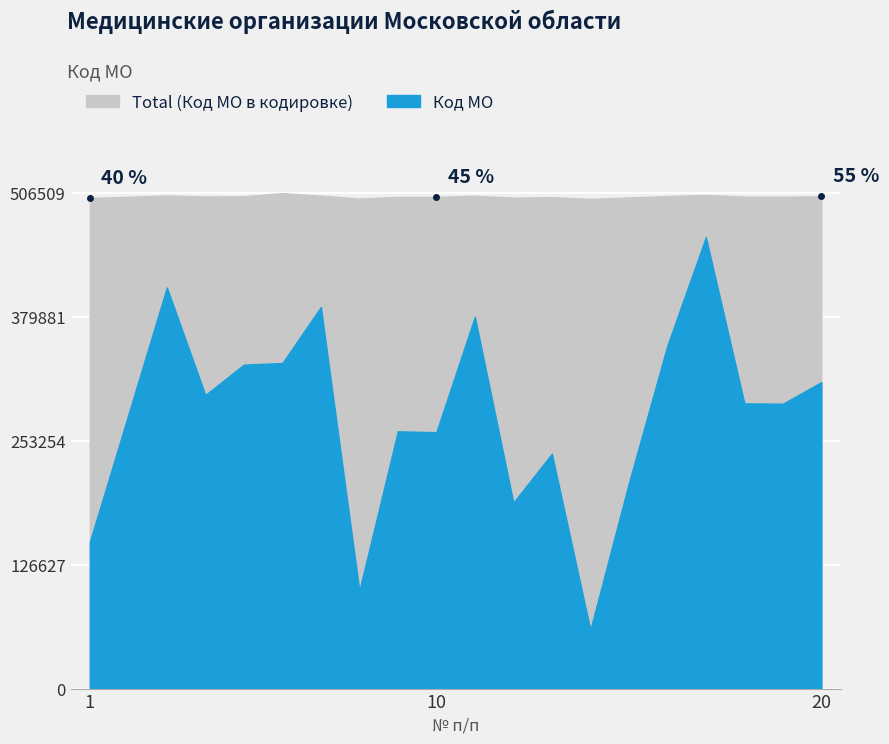

Which label corresponds to the largest value in the chart?

6